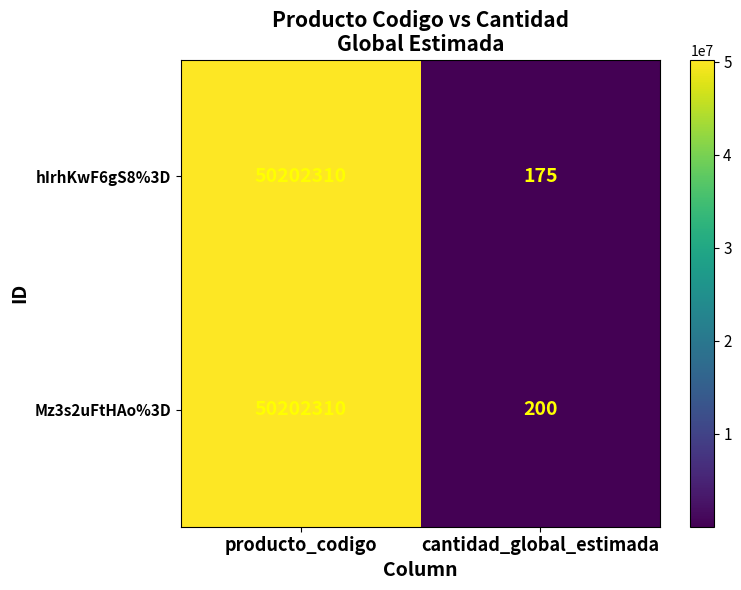

Reading left to right, list all the values displayed in this chart.

hIrhKwF6gS8%3D: producto_codigo=50202310	cantidad_global_estimada=175
Mz3s2uFtHAo%3D: producto_codigo=50202310	cantidad_global_estimada=200